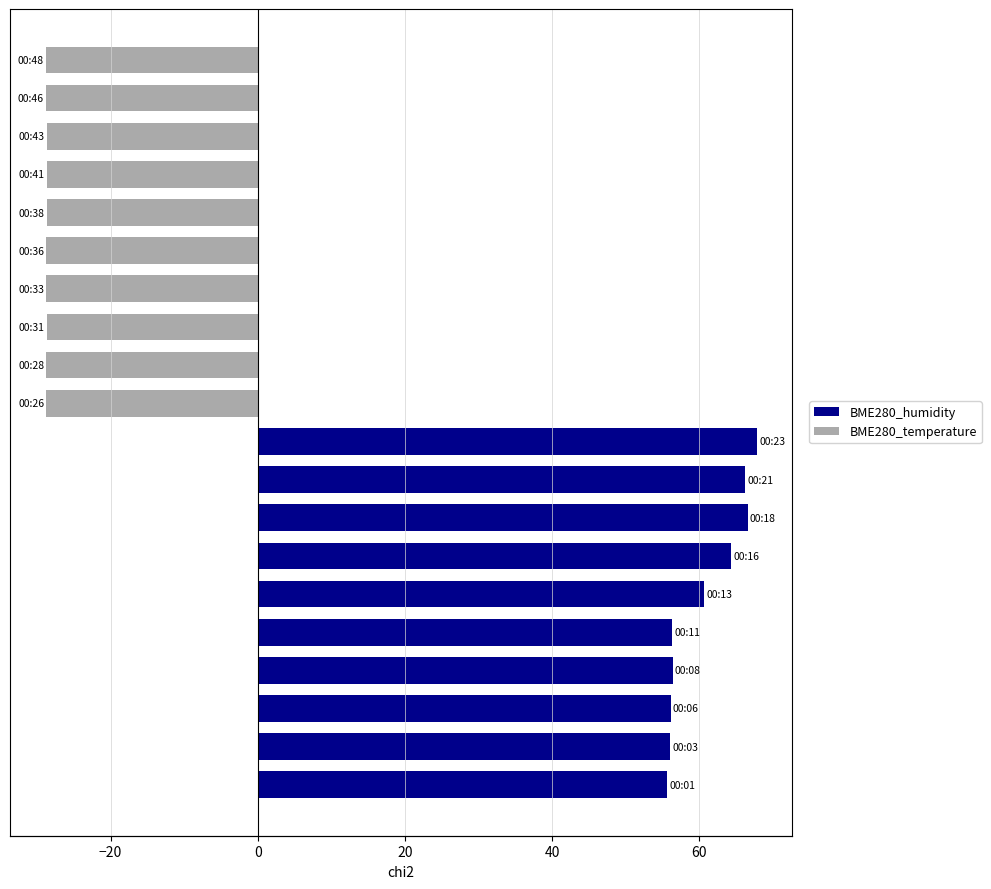

Reading left to right, extract all data points from this chart.

BME280_humidity: 55.7	56.1	56.1	56.4	56.3	60.7	64.3	66.6	66.2	67.8
BME280_temperature: -28.7	-28.7	-28.7	-28.7	-28.7	-28.7	-28.7	-28.7	-28.8	-28.8